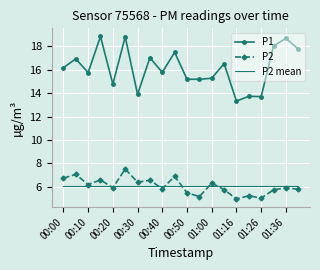

Which series has the largest total across all categories?

P1